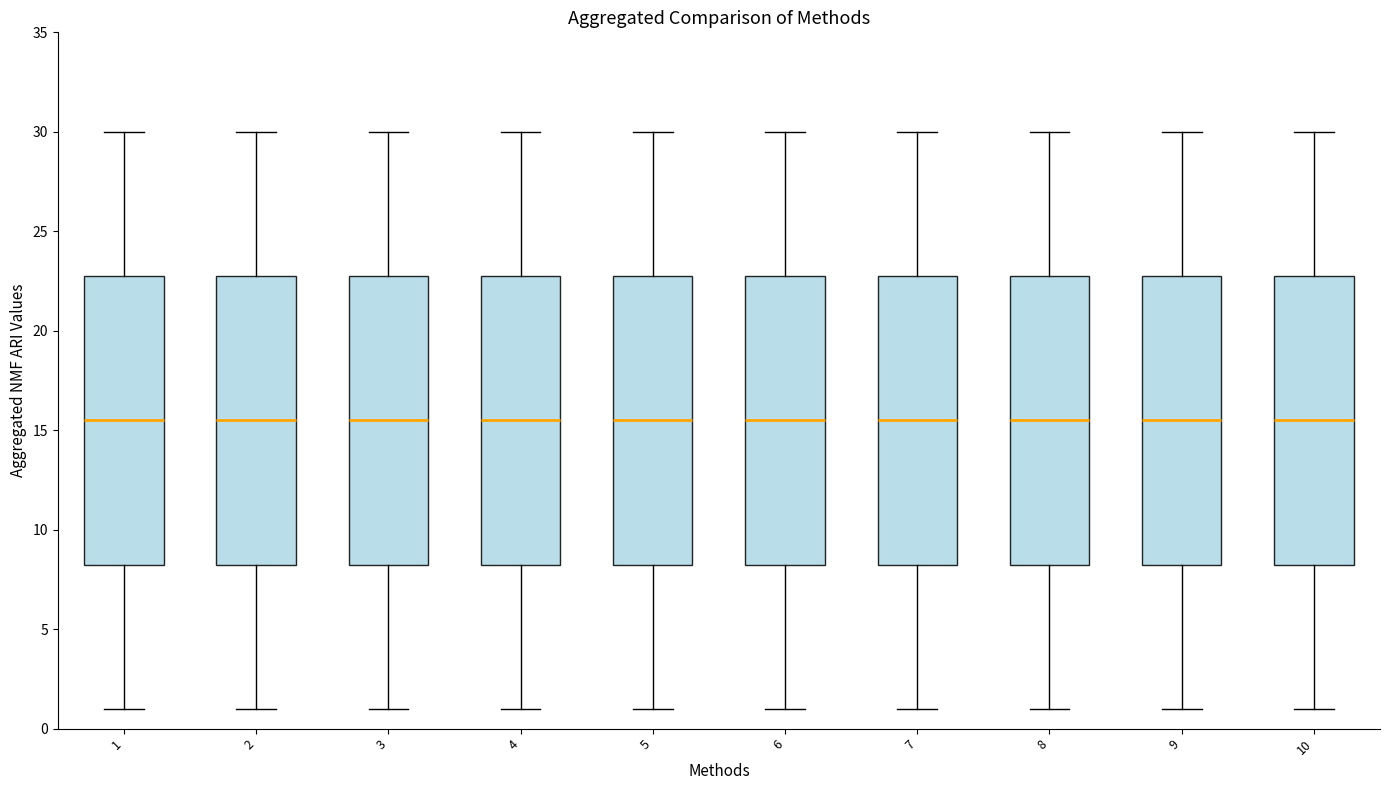

Reading left to right, read every box against the y-axis: the position of its median line, the range the box covers, and the ends of its whiskers. The values are not printed on the chart, so give them approximately, as read against the axis.

1: median 15.5, box 8.5 to 23.0, whiskers 1.0 to 30.0
2: median 15.5, box 8.5 to 23.0, whiskers 1.0 to 30.0
3: median 15.5, box 8.5 to 23.0, whiskers 1.0 to 30.0
4: median 15.5, box 8.5 to 23.0, whiskers 1.0 to 30.0
5: median 15.5, box 8.5 to 23.0, whiskers 1.0 to 30.0
6: median 15.5, box 8.5 to 23.0, whiskers 1.0 to 30.0
7: median 15.5, box 8.5 to 23.0, whiskers 1.0 to 30.0
8: median 15.5, box 8.5 to 23.0, whiskers 1.0 to 30.0
9: median 15.5, box 8.5 to 23.0, whiskers 1.0 to 30.0
10: median 15.5, box 8.5 to 23.0, whiskers 1.0 to 30.0